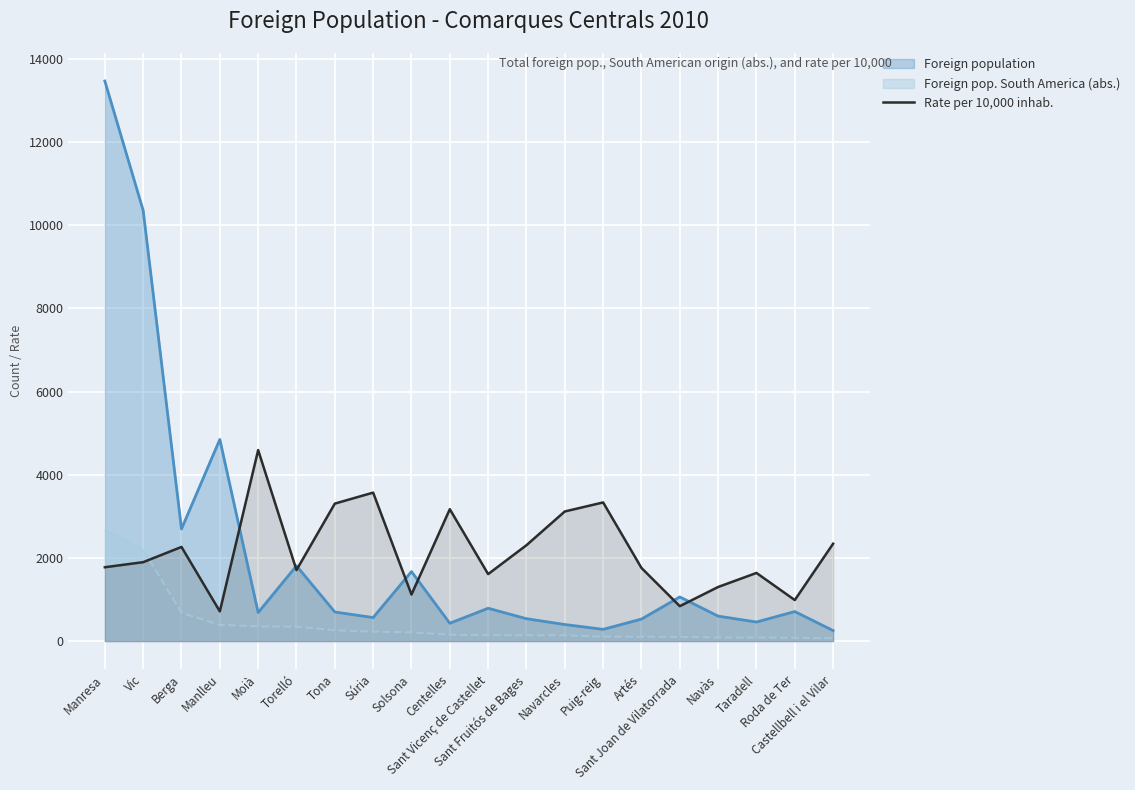

Which has a higher value, Torelló or Manresa?

Manresa